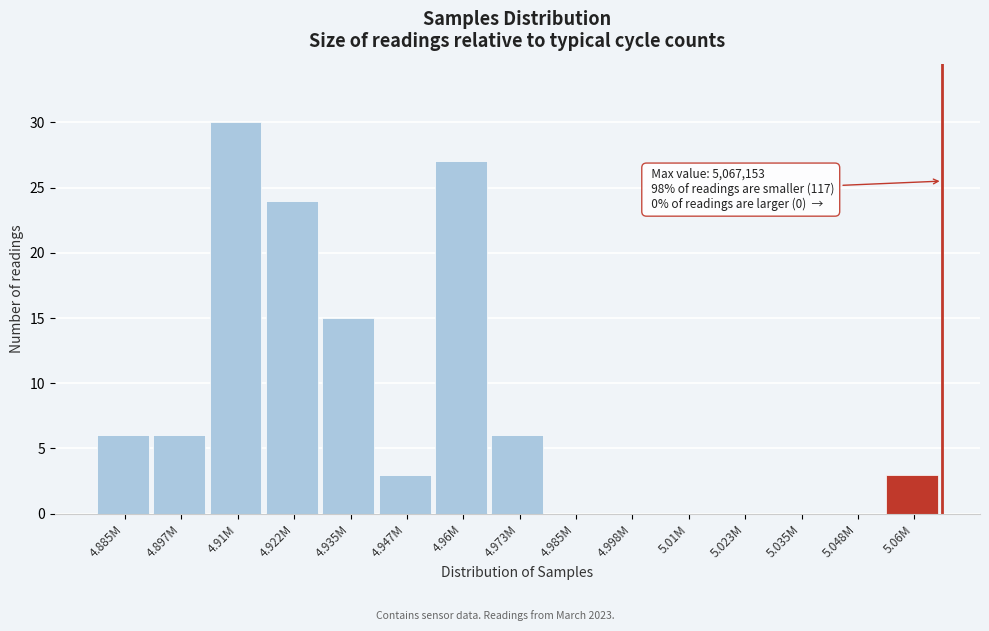

Reading left to right, transcribe all the data shown in this chart.

4.885M=6	4.897M=6	4.91M=30	4.922M=24	4.935M=15	4.947M=3	4.96M=27	4.973M=6	4.985M=0	4.998M=0	5.01M=0	5.023M=0	5.035M=0	5.048M=0	5.06M=3